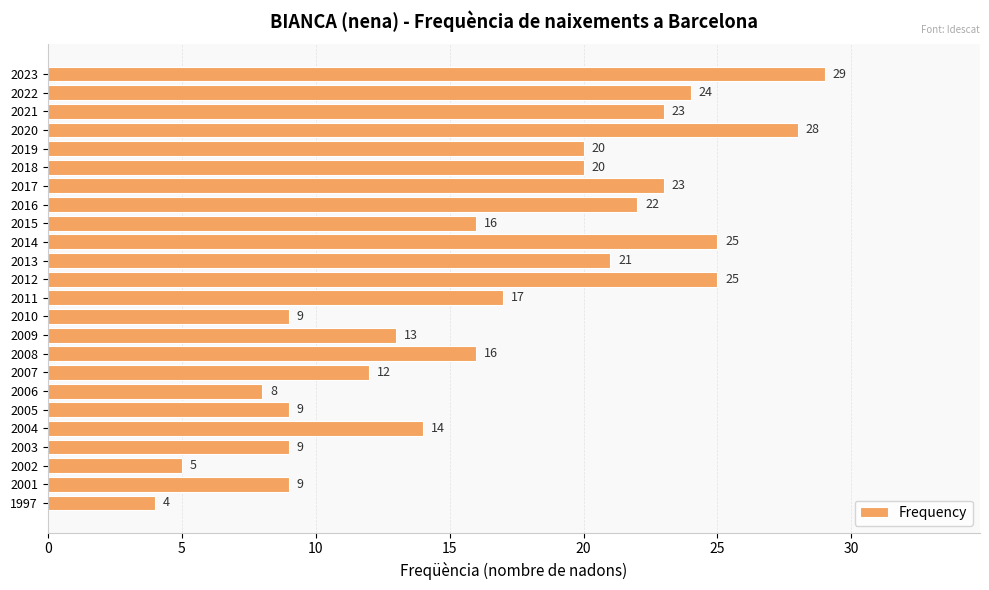

What is the value of the 14th bar from the top?

9